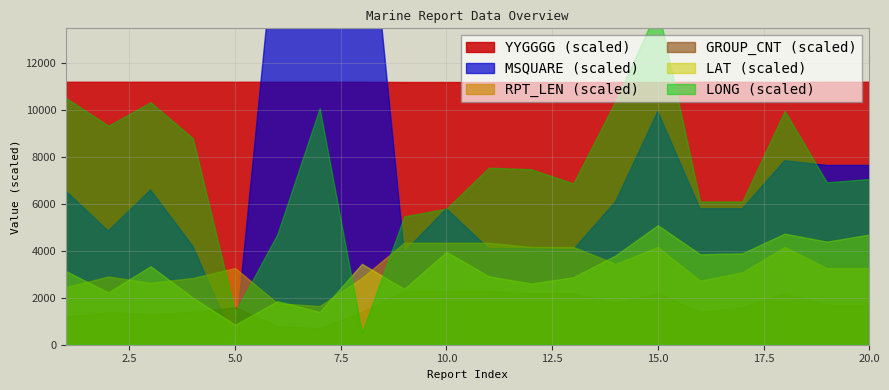

How many categories are shown in the chart?

20